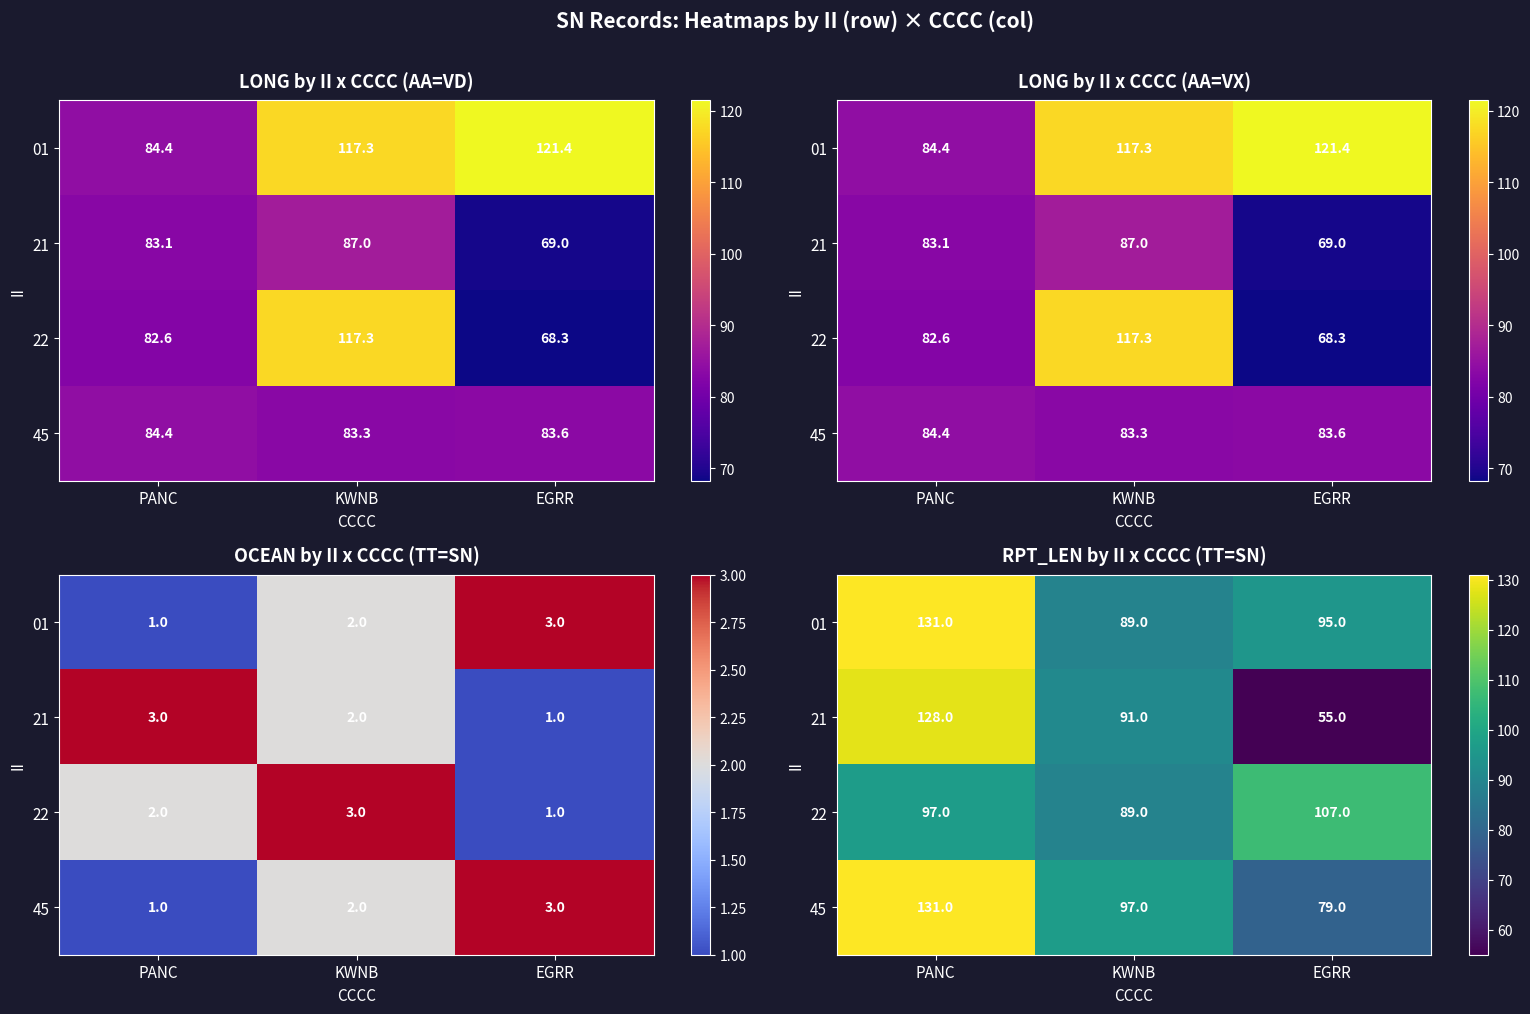

At which category does the chart reach its minimum across all series?

EGRR